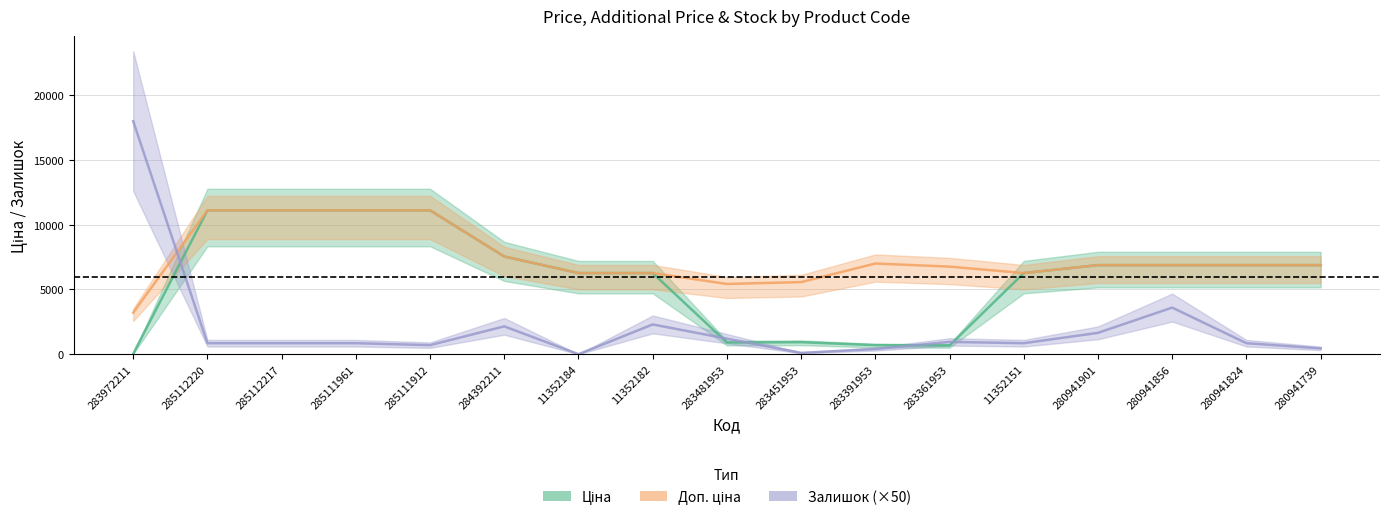

True or false: Доп. ціна and Ціна cross at least once.

False